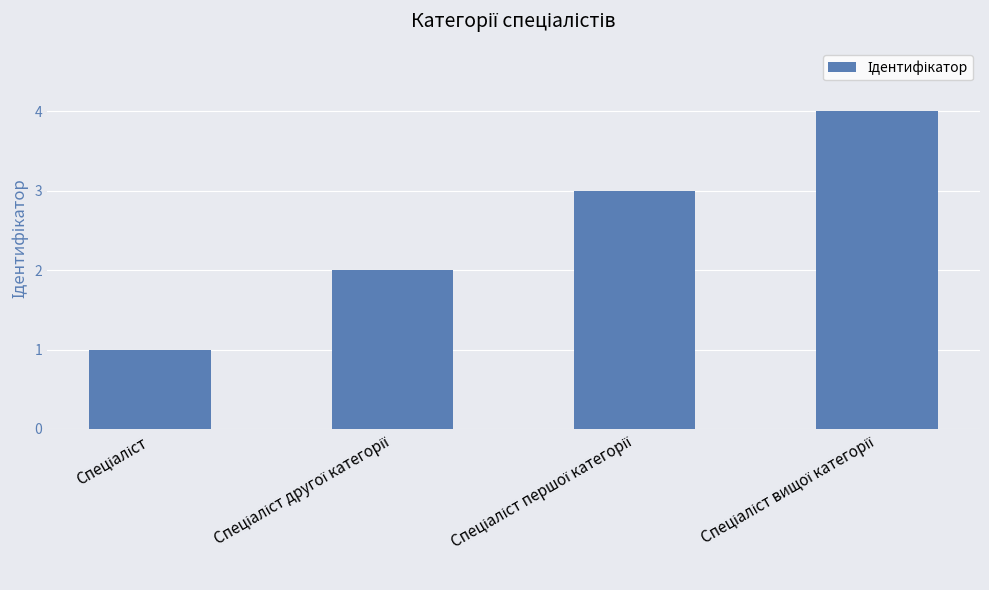

Reading left to right, transcribe all the data shown in this chart.

1	2	3	4